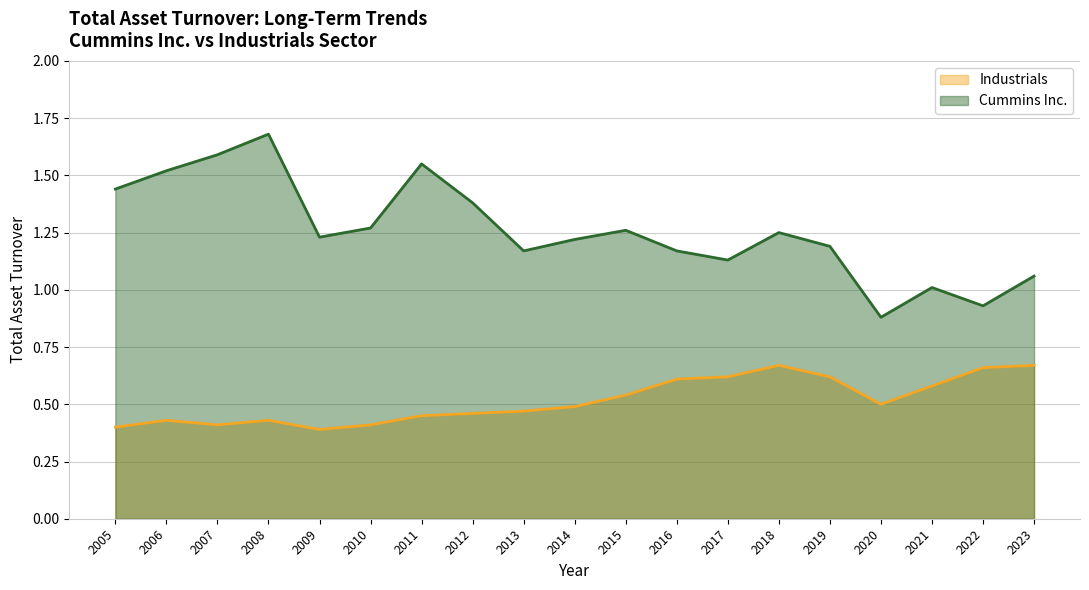

At how many categories does at least one series exceed 1?

17